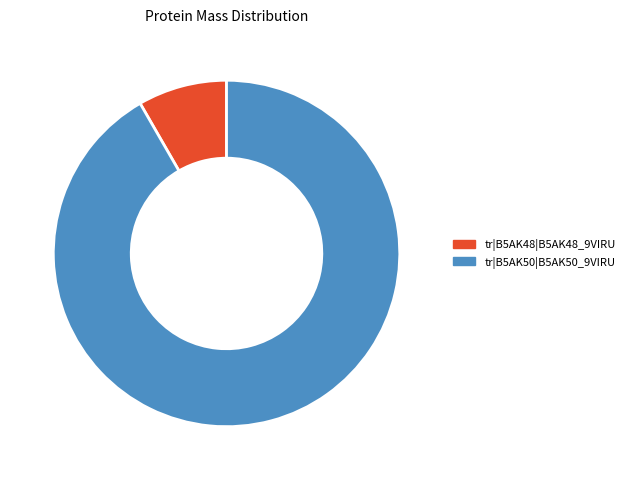

Is the sum of tr|B5AK48|B5AK48_9VIRU and tr|B5AK50|B5AK50_9VIRU greater than half?

Yes